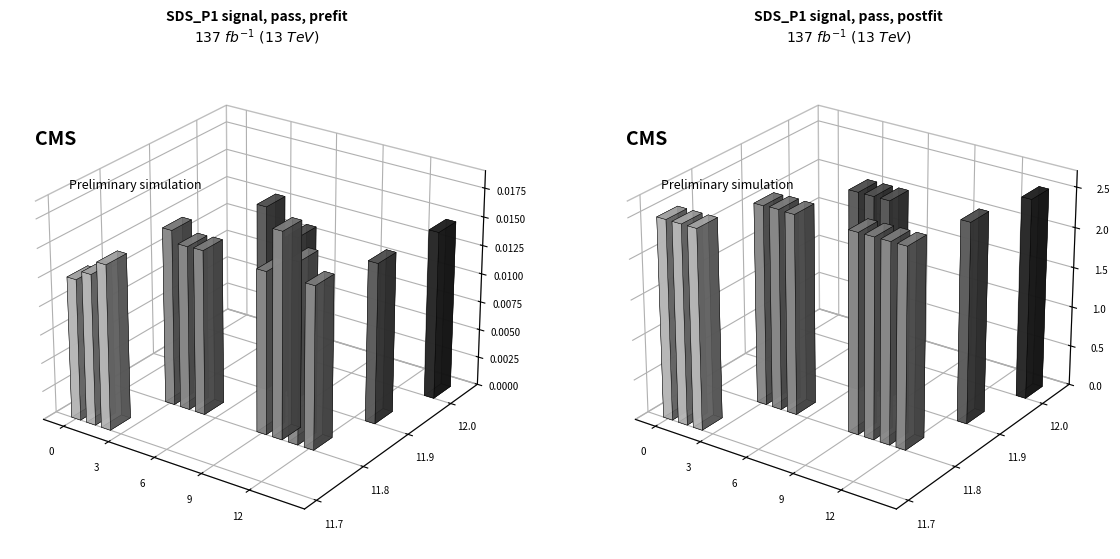

What is the minimum value for Temp?

11.7